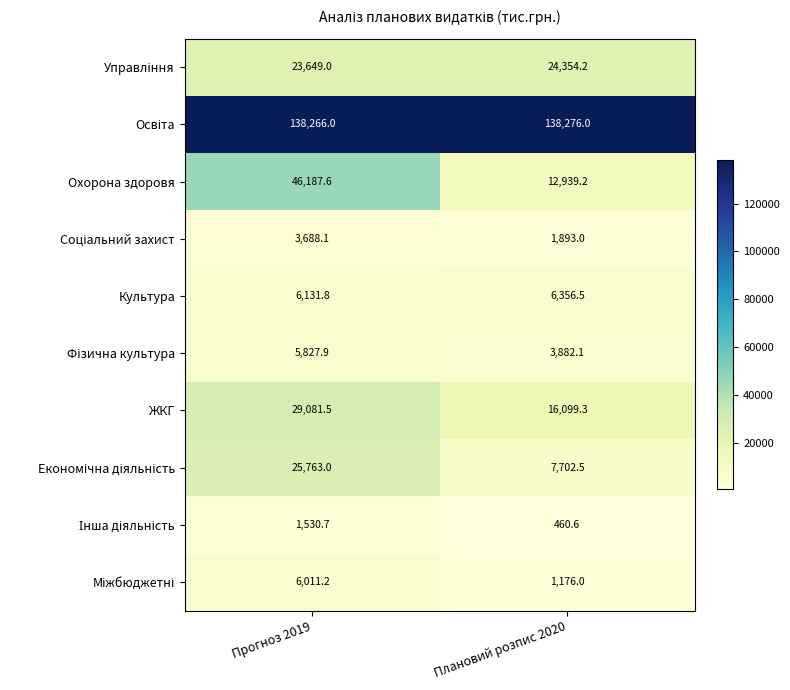

What is the average value of the Охорона здоровя series?

29563.4